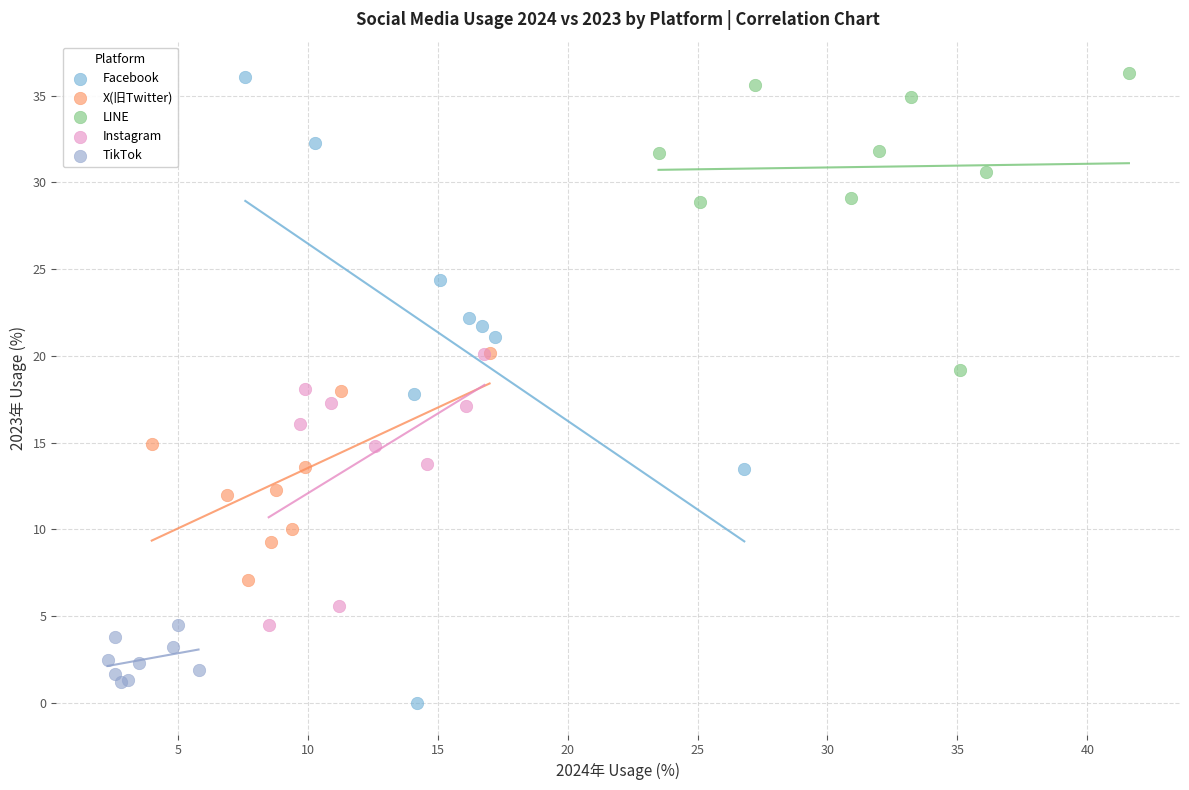

Which series has the widest spread of Y values?

Facebook